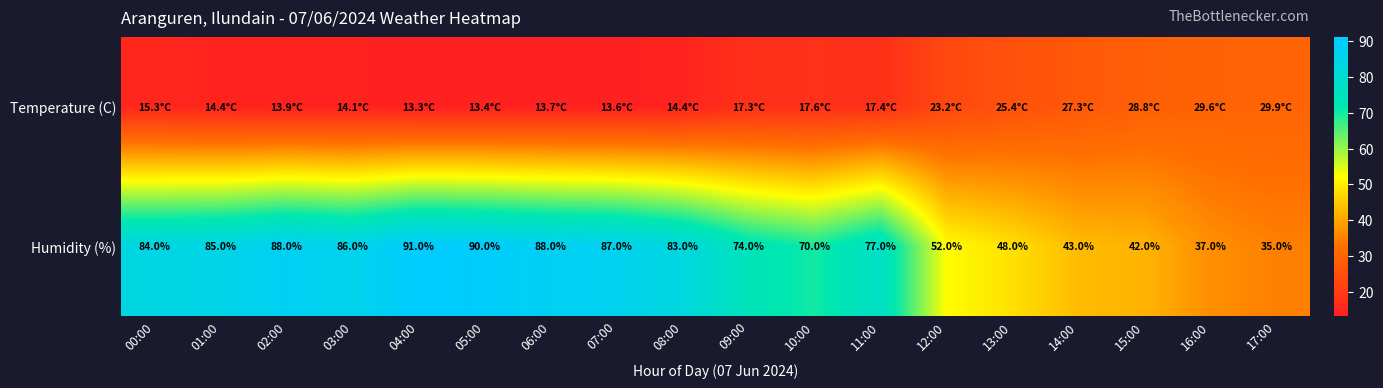

Is it true that Humidity (%) equals 43.0 at 14:00?

True